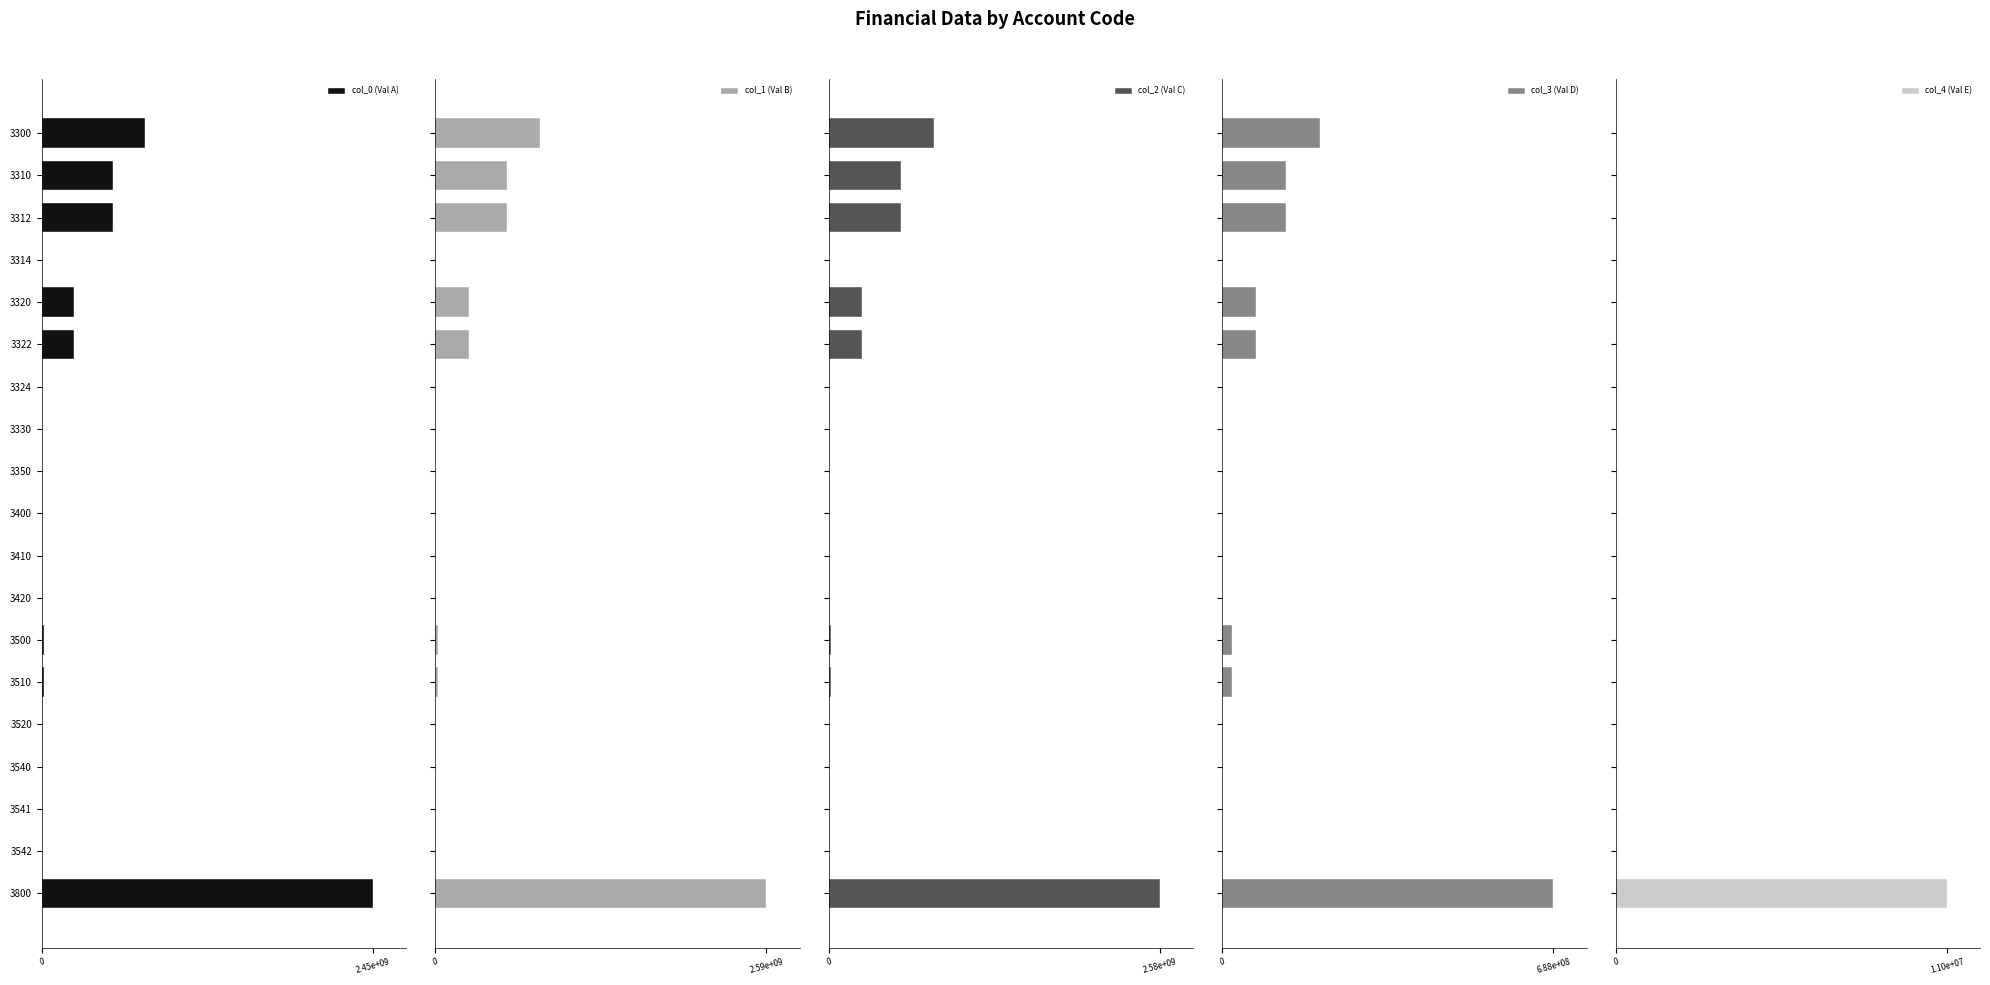

How many groups of bars are there?

19